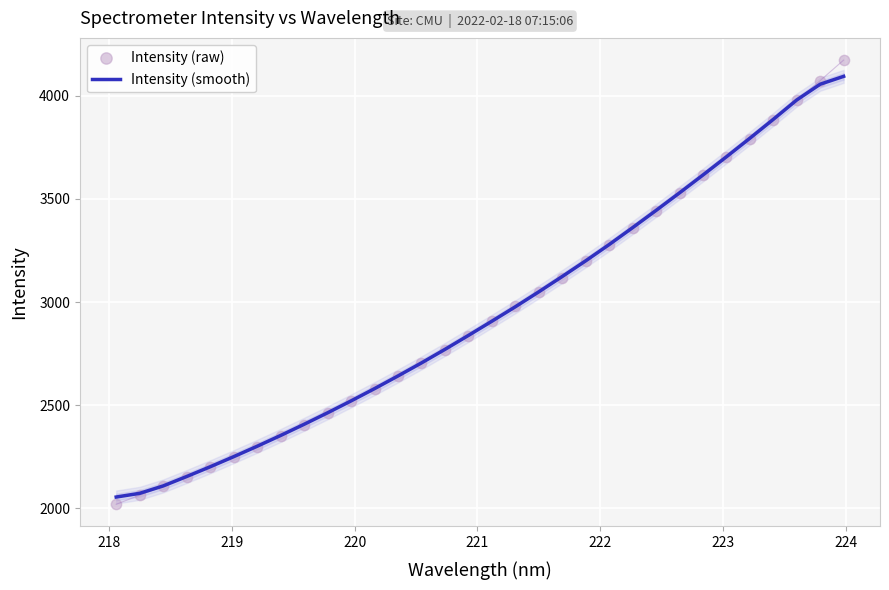

At how many categories does at least one series exceed 3818?

4